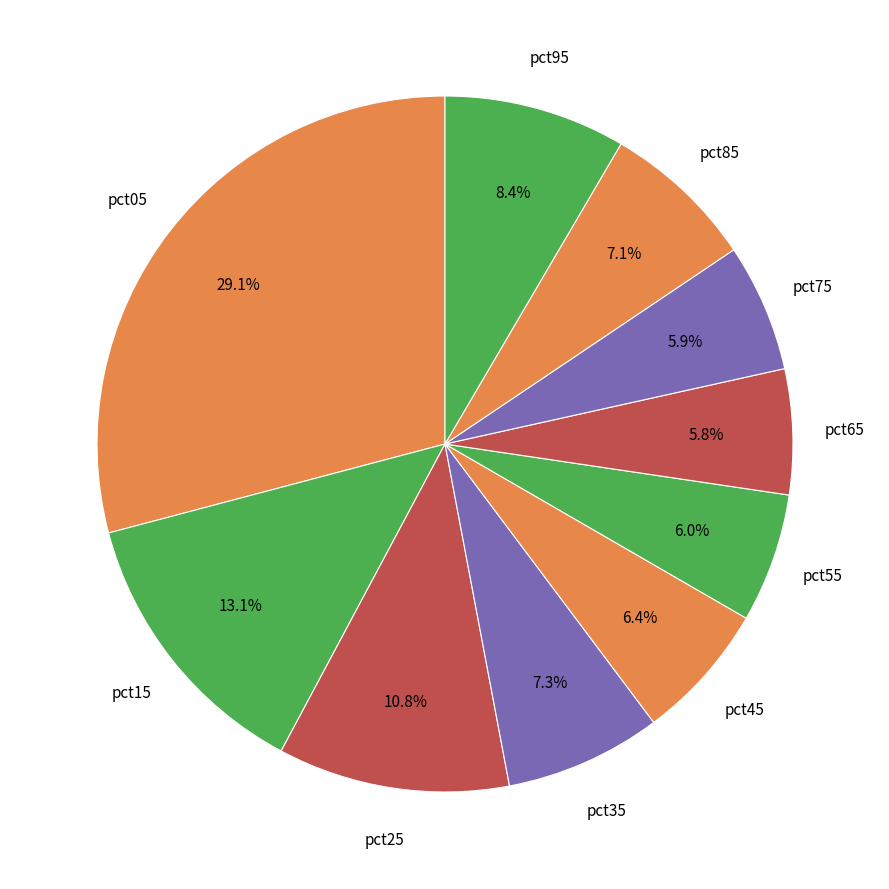

Count the number of slices in the pie.

10